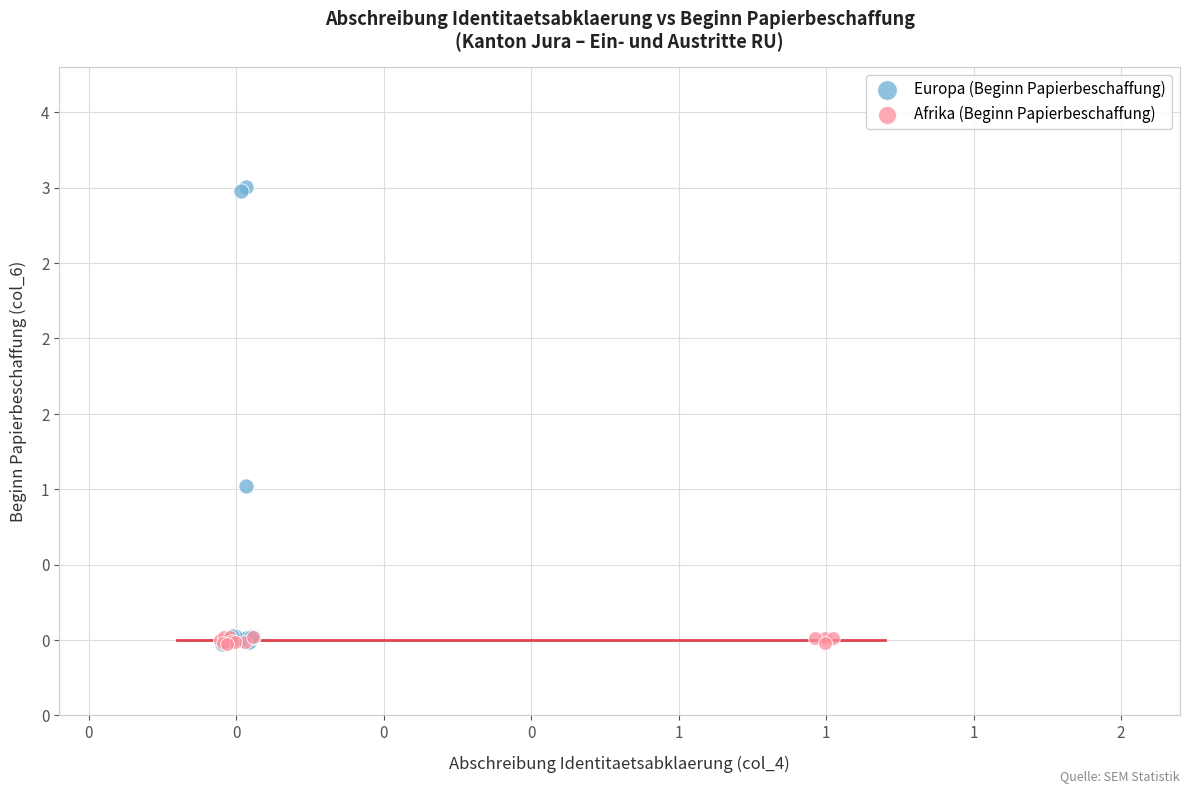

Which series has the largest Y range (max minus min)?

Europa (Beginn Papierbeschaffung)